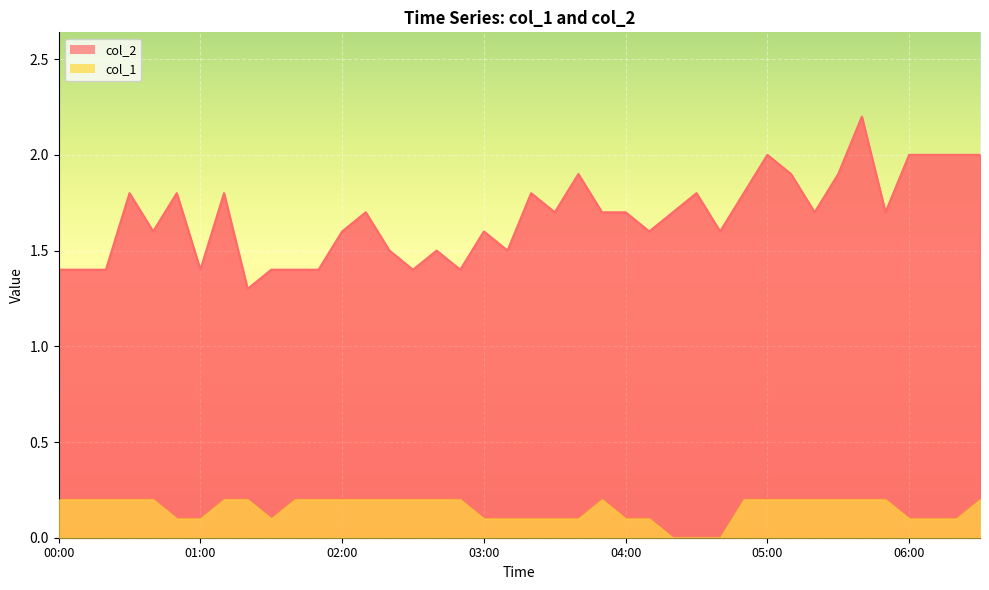

Reading left to right, extract all data points from this chart.

col_2: 00:00=1.4	00:10=1.4	00:20=1.4	00:30=1.8	00:40=1.6	00:50=1.8	01:00=1.4	01:10=1.8	01:20=1.3	01:30=1.4	01:40=1.4	01:50=1.4	02:00=1.6	02:10=1.7	02:20=1.5	02:30=1.4	02:40=1.5	02:50=1.4	03:00=1.6	03:10=1.5	03:20=1.8	03:30=1.7	03:40=1.9	03:50=1.7	04:00=1.7	04:10=1.6	04:20=1.7	04:30=1.8	04:40=1.6	04:50=1.8	05:00=2.0	05:10=1.9	05:20=1.7	05:30=1.9	05:40=2.2	05:50=1.7	06:00=2.0	06:10=2.0	06:20=2.0	06:30=2.0
col_1: 00:00=0.2	00:10=0.2	00:20=0.2	00:30=0.2	00:40=0.2	00:50=0.1	01:00=0.1	01:10=0.2	01:20=0.2	01:30=0.1	01:40=0.2	01:50=0.2	02:00=0.2	02:10=0.2	02:20=0.2	02:30=0.2	02:40=0.2	02:50=0.2	03:00=0.1	03:10=0.1	03:20=0.1	03:30=0.1	03:40=0.1	03:50=0.2	04:00=0.1	04:10=0.1	04:20=0.0	04:30=0.0	04:40=0.0	04:50=0.2	05:00=0.2	05:10=0.2	05:20=0.2	05:30=0.2	05:40=0.2	05:50=0.2	06:00=0.1	06:10=0.1	06:20=0.1	06:30=0.2